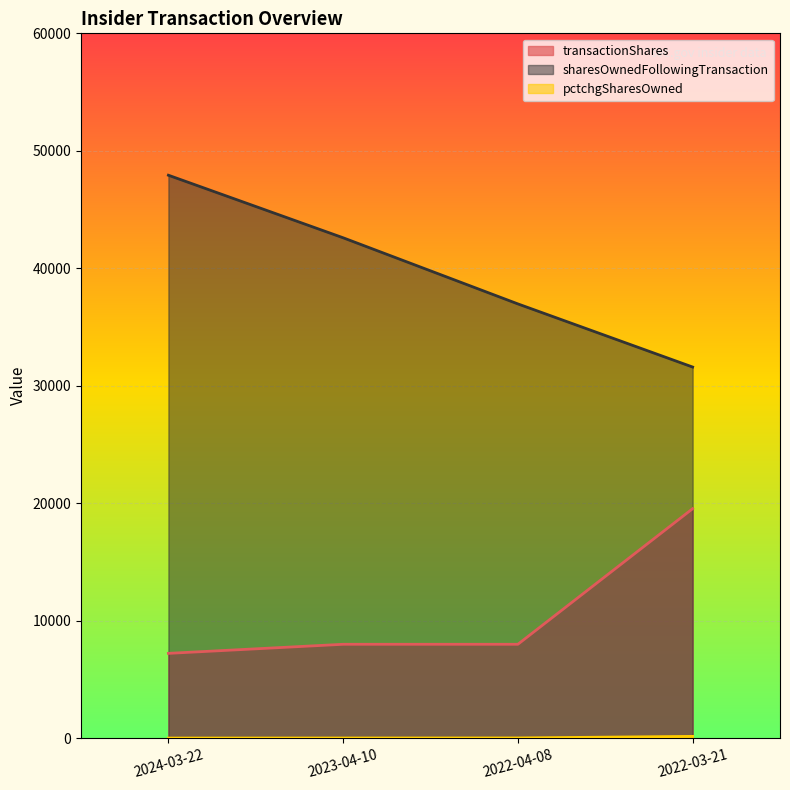

Does the chart display data point markers on the line(s)?

No